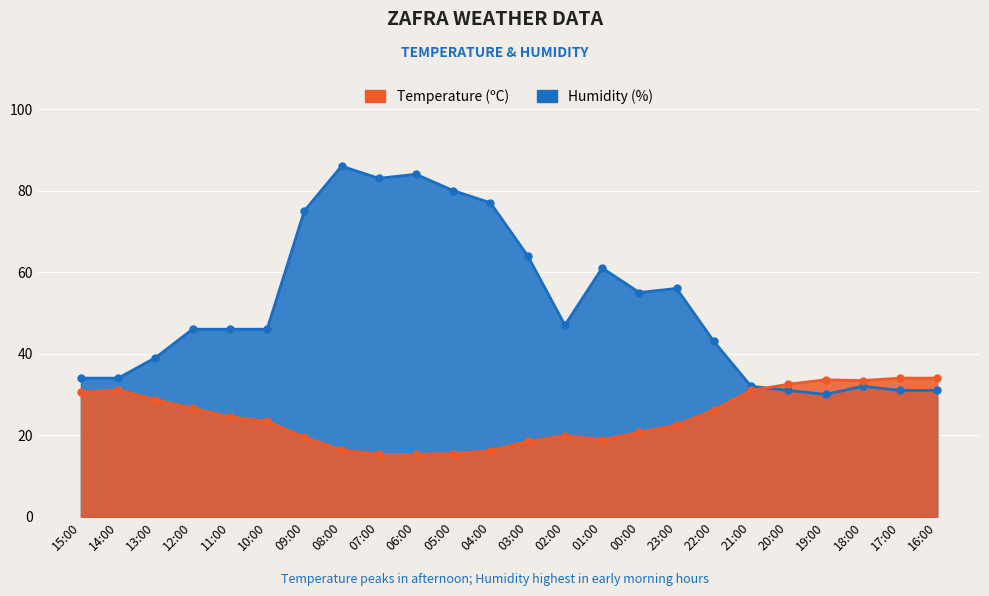

Reading right to left, extract all data points from this chart.

Temperature (ºC): 34.0	34.0	33.4	33.6	32.5	31.0	26.2	22.5	20.7	18.9	19.9	18.5	16.2	15.5	15.3	15.3	16.4	19.5	23.4	24.5	26.6	28.7	31.1	30.6
Humidity (%): 31.0	31.0	32.0	30.0	31.0	32.0	43.0	56.0	55.0	61.0	47.0	64.0	77.0	80.0	84.0	83.0	86.0	75.0	46.0	46.0	46.0	39.0	34.0	34.0